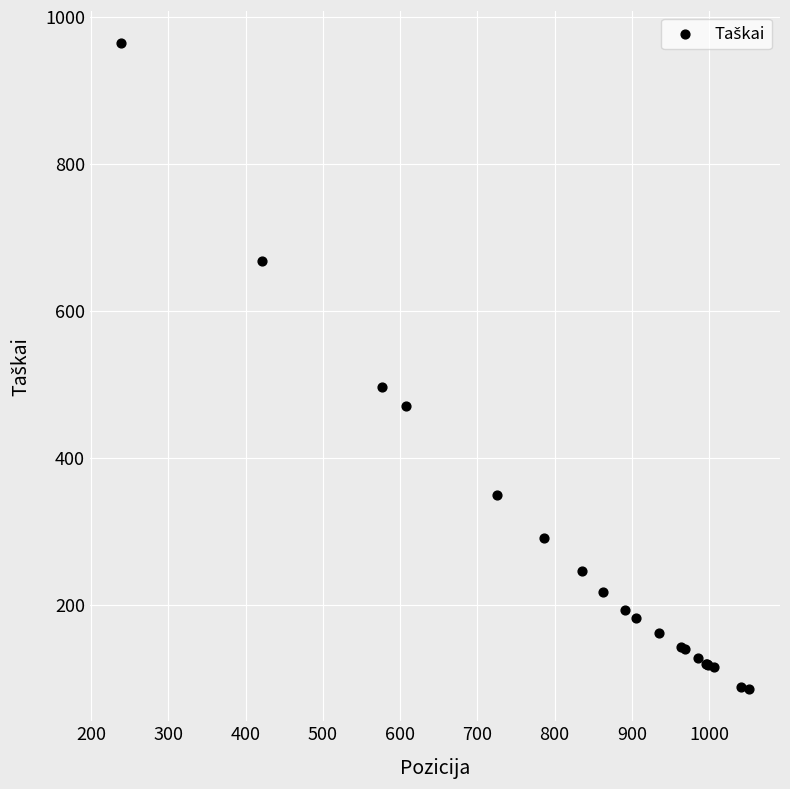

What Y value in the scatter plot is closest to 524?

496.7